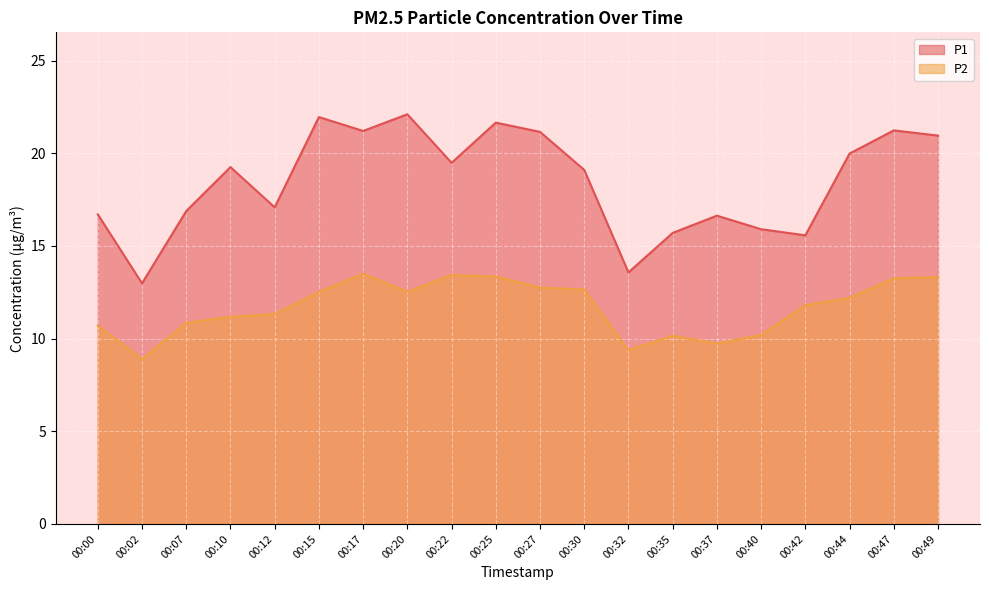

What is the value of the P2 point at the 20th from the left?

13.3